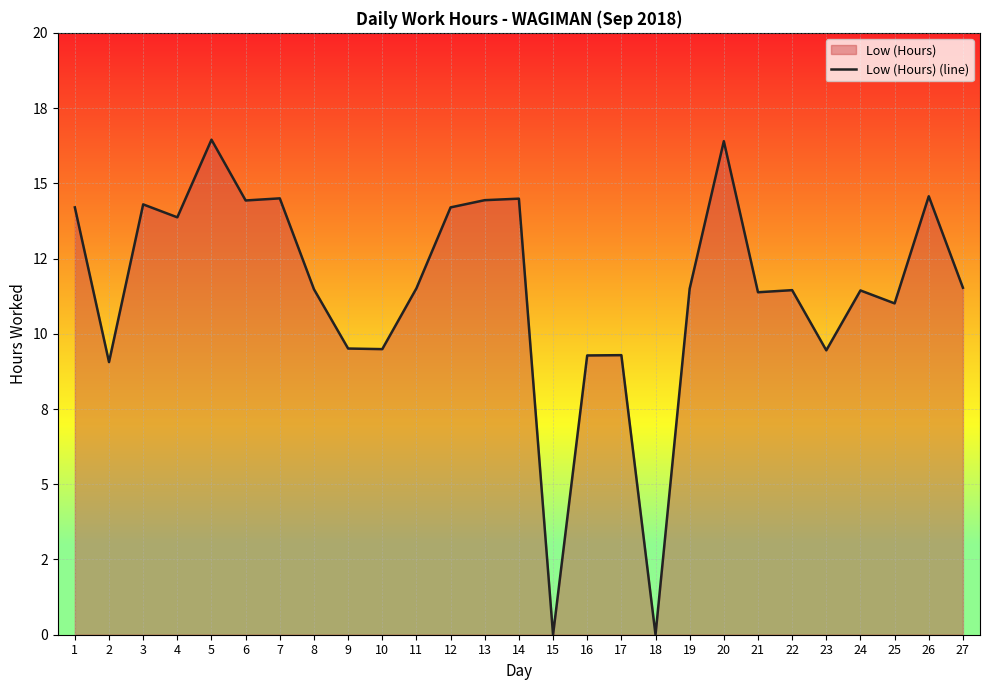

How many values are above zero?

25